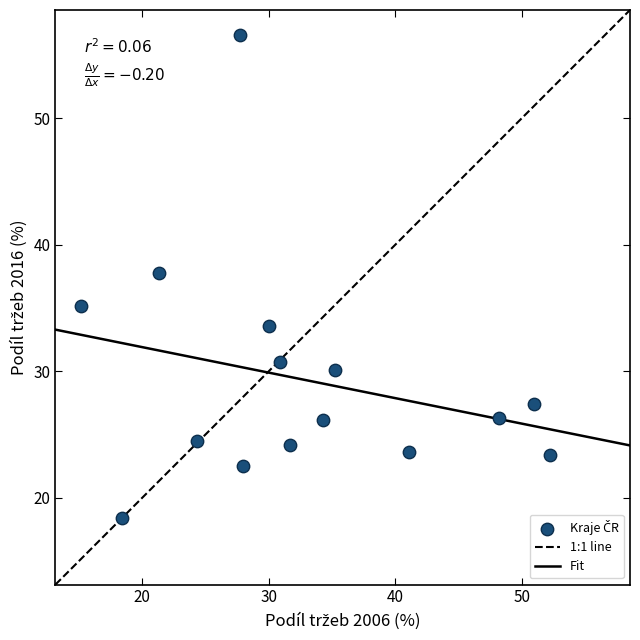

What Y value in the scatter plot is closest to 37?

37.8